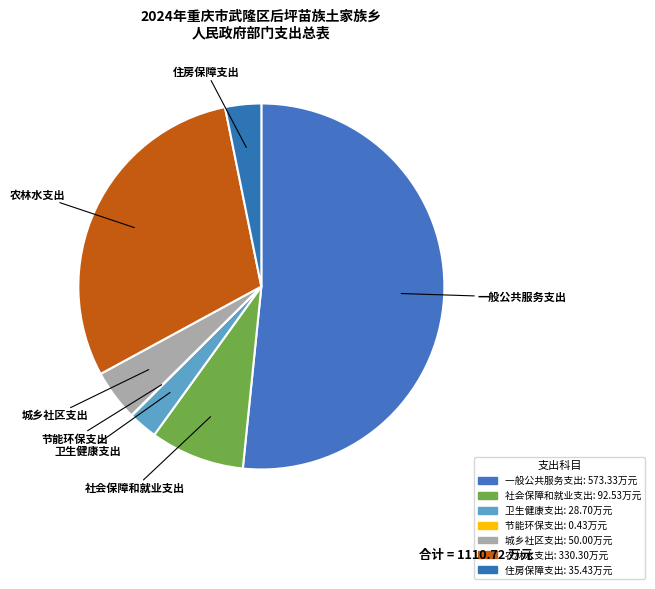

Which slice is the smallest?

节能环保支出